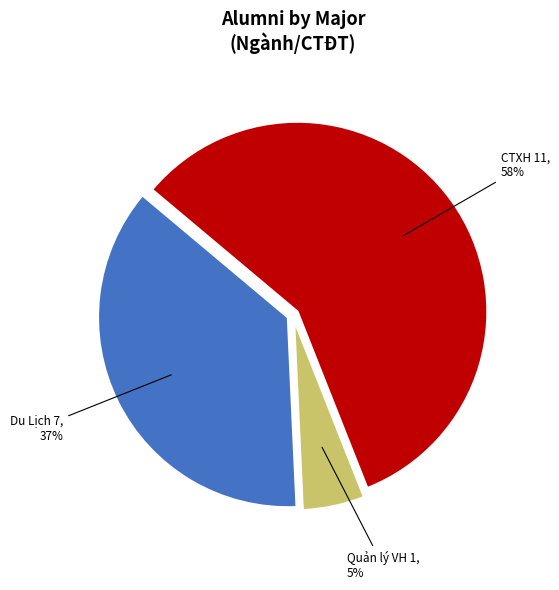

Is there any slice that represents more than half of the pie?

Yes